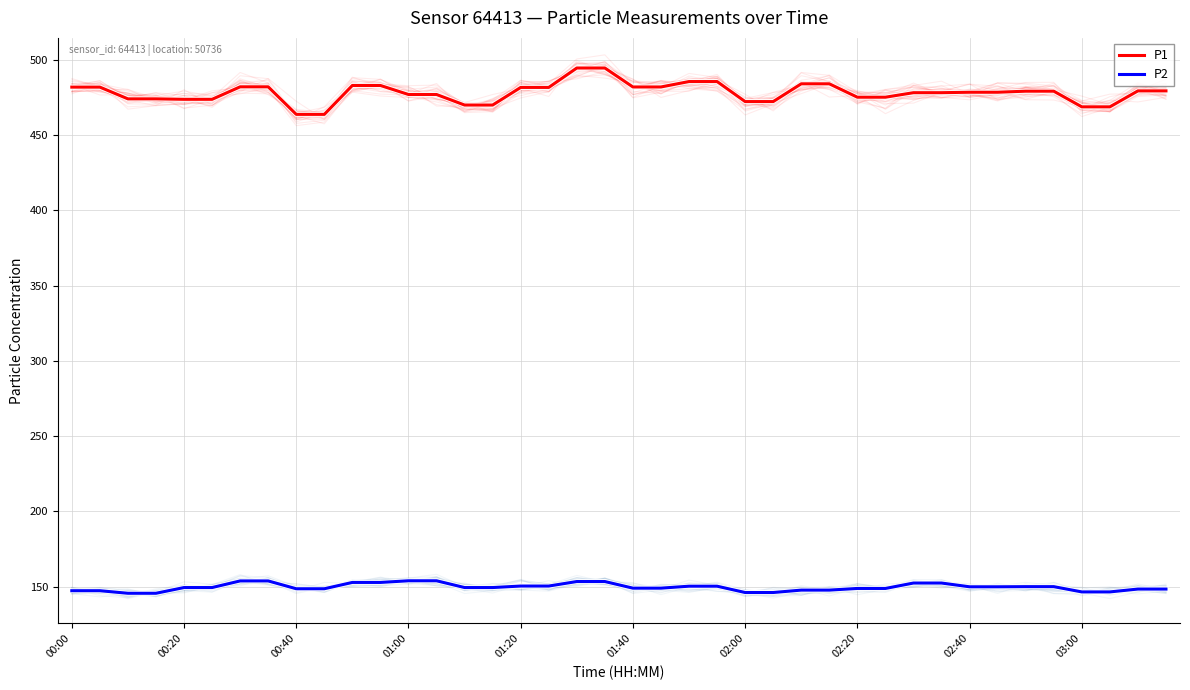

Which series has the largest range (max minus min)?

P1